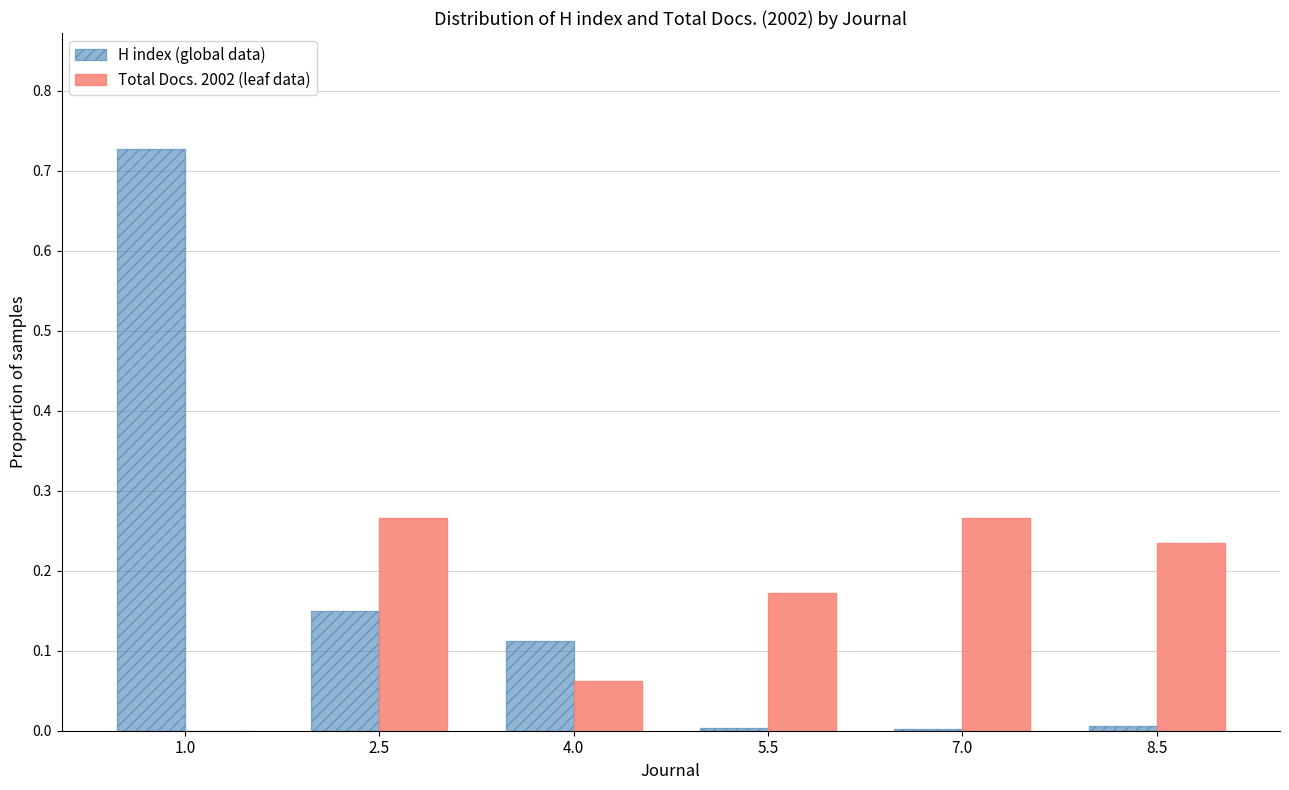

The value of H index (global data) at 2.5 is 0.0. True or false?

False